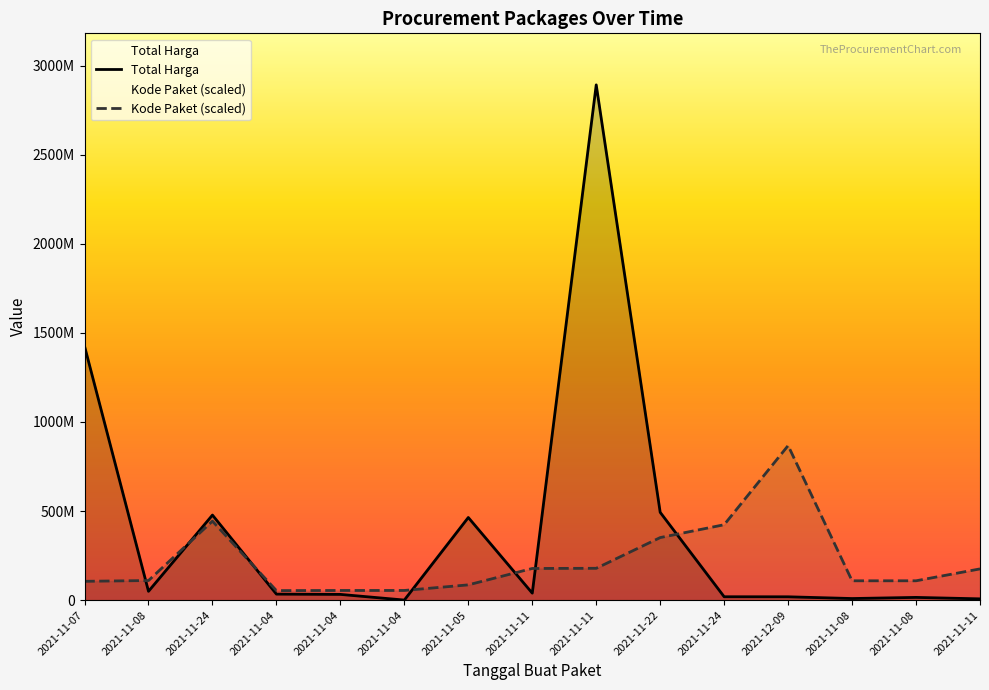

What is the maximum value for Total Harga?

2892122000.0